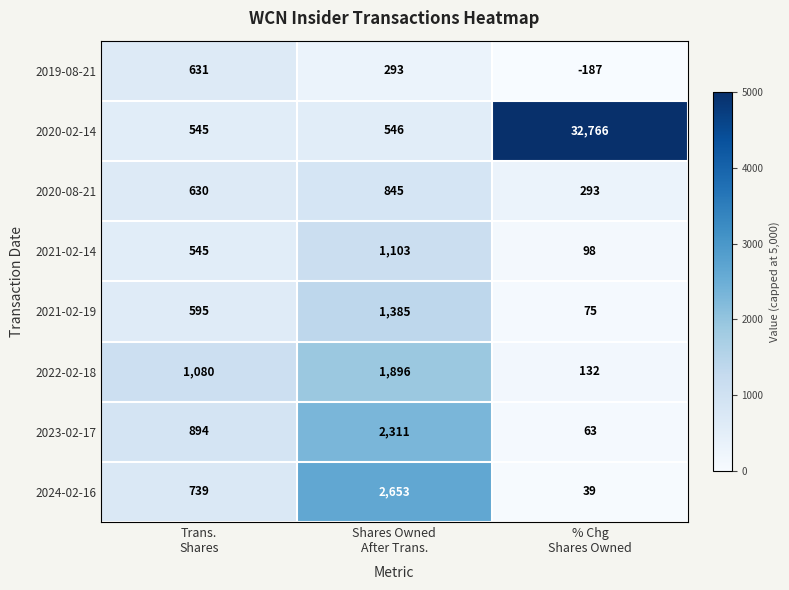

Which series has the largest range (max minus min)?

2020-02-14